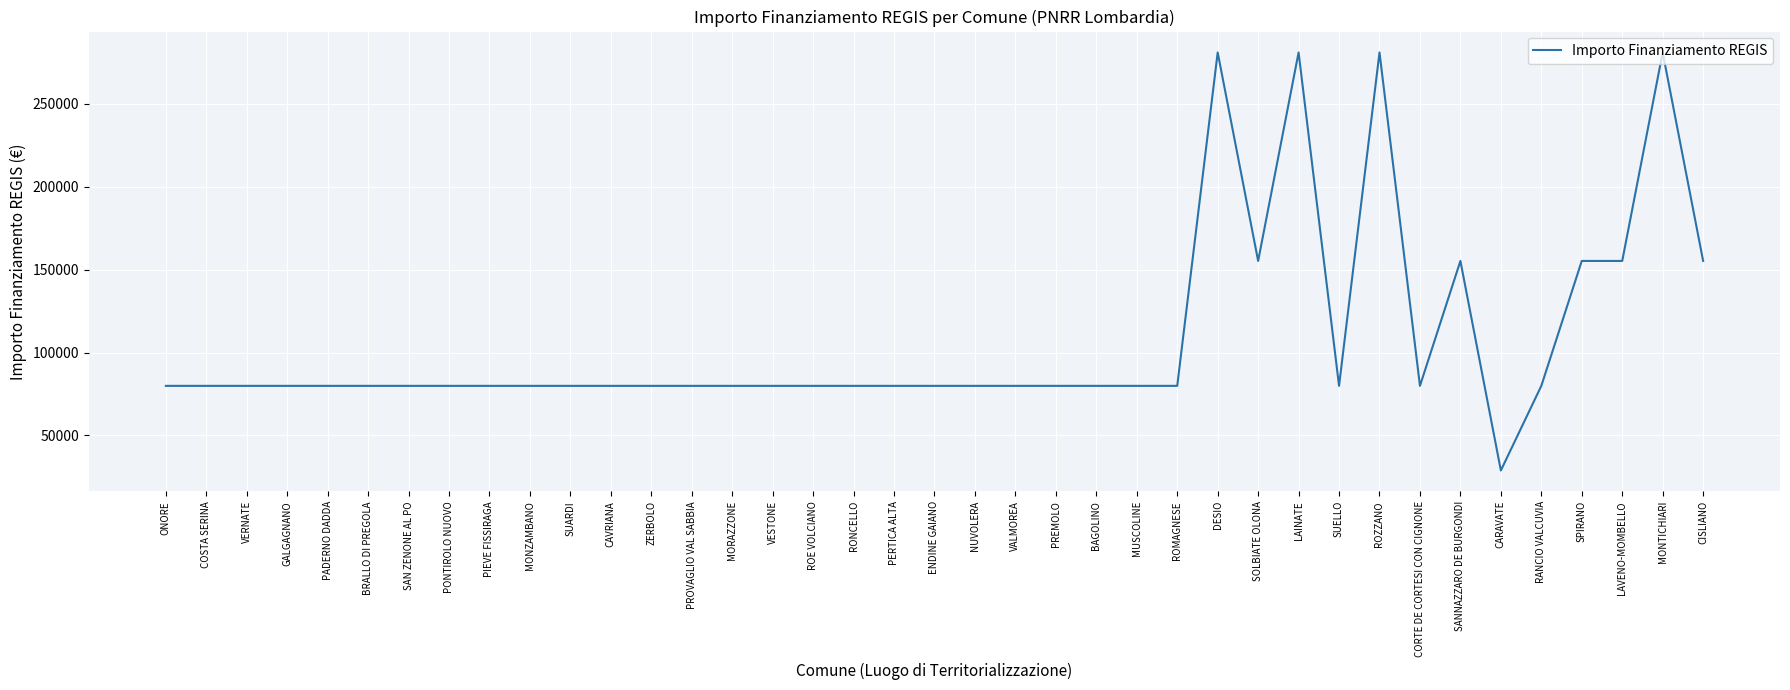

Is it true that the value at LAVENO-MOMBELLO is 242433?

False